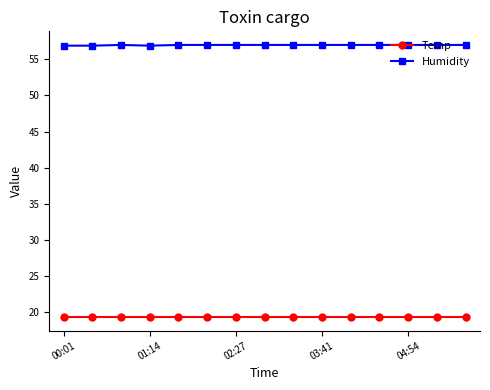

Rank the series by their maximum value, from highest to lowest.

Humidity, Temp